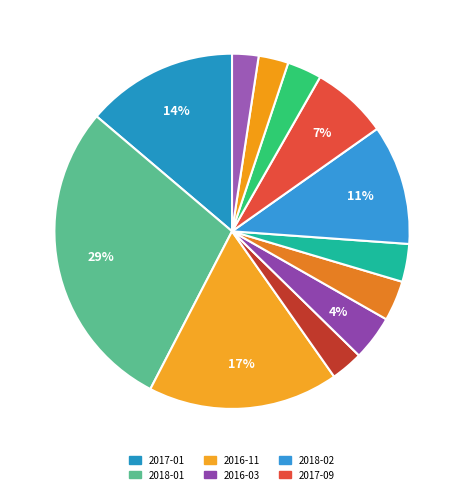

How many slices are in this pie chart?

12